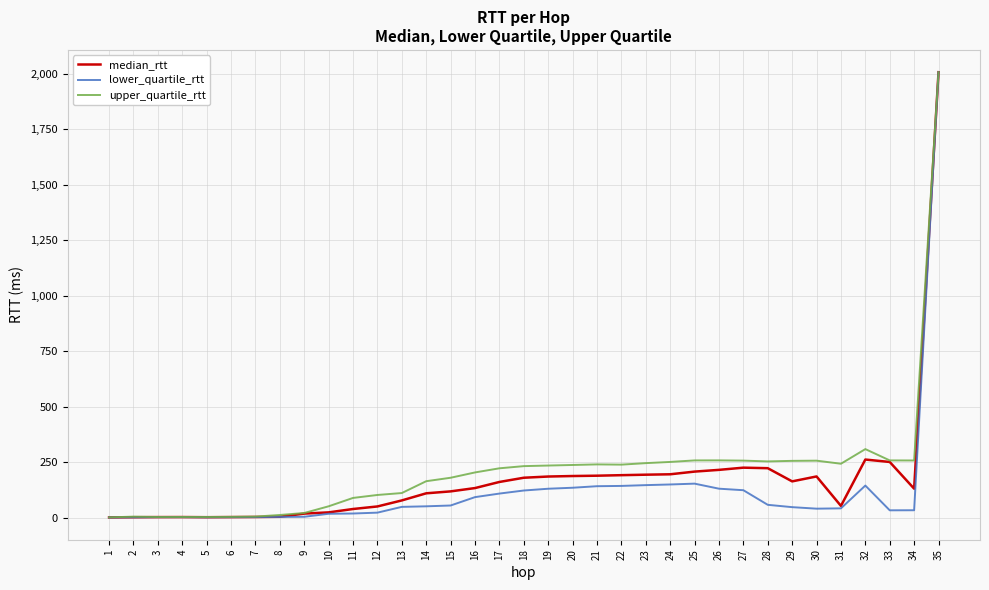

At 21, list the series in order from largest to smallest.

upper_quartile_rtt, median_rtt, lower_quartile_rtt